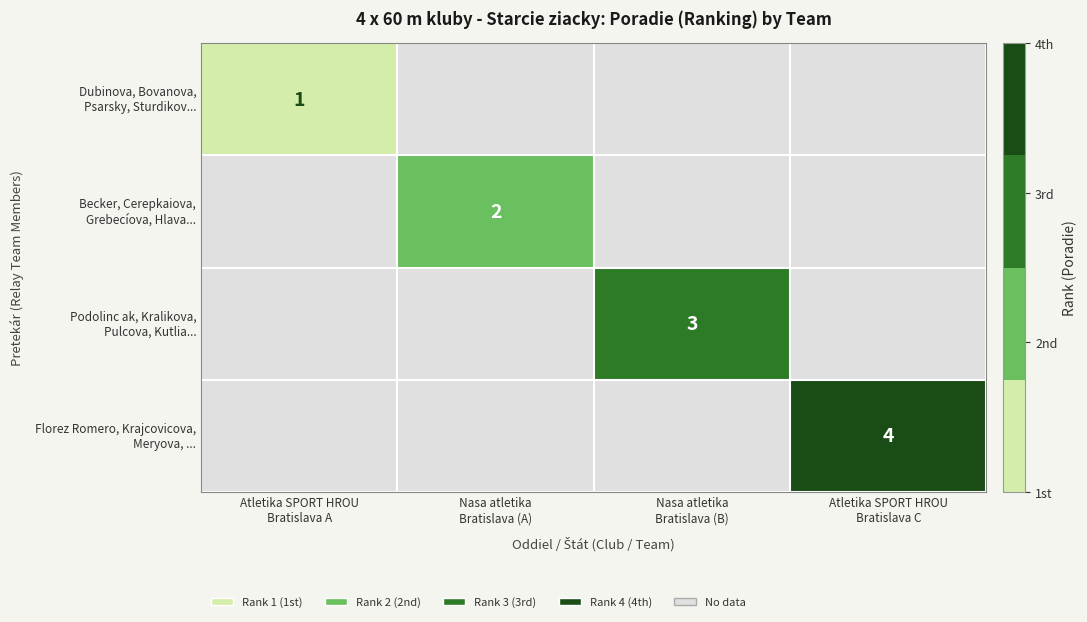

Rank the series by their maximum value, from lowest to highest.

Dubinova, Bovanova, Psarsky, Sturdikov..., Becker, Cerepkaiova, Grebecíova, Hlava..., Podolinc ak, Kralikova, Pulcova, Kutlia..., Florez Romero, Krajcovicova, Meryova, ...